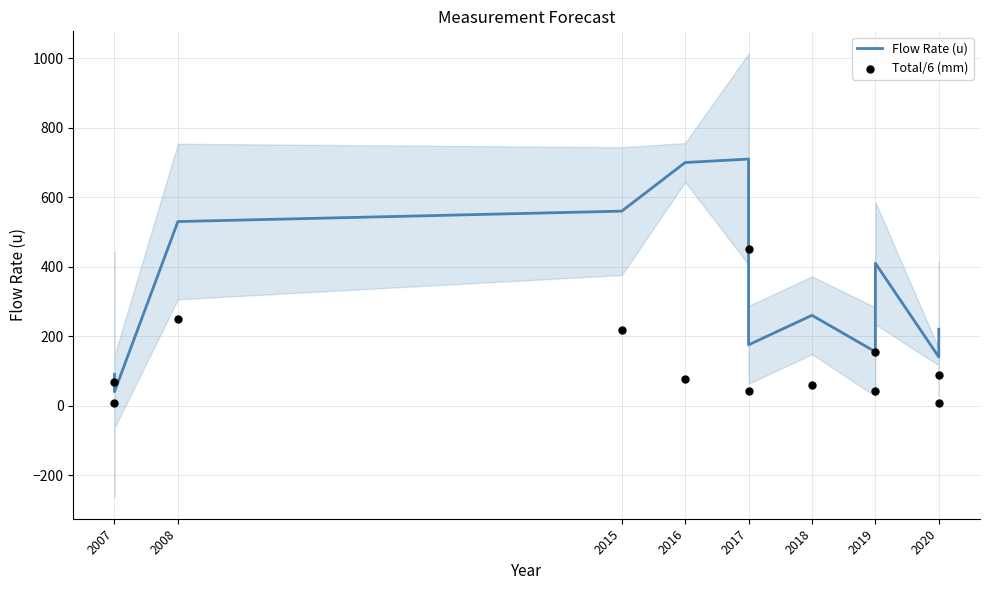

At how many categories does at least one series exceed 325?

5